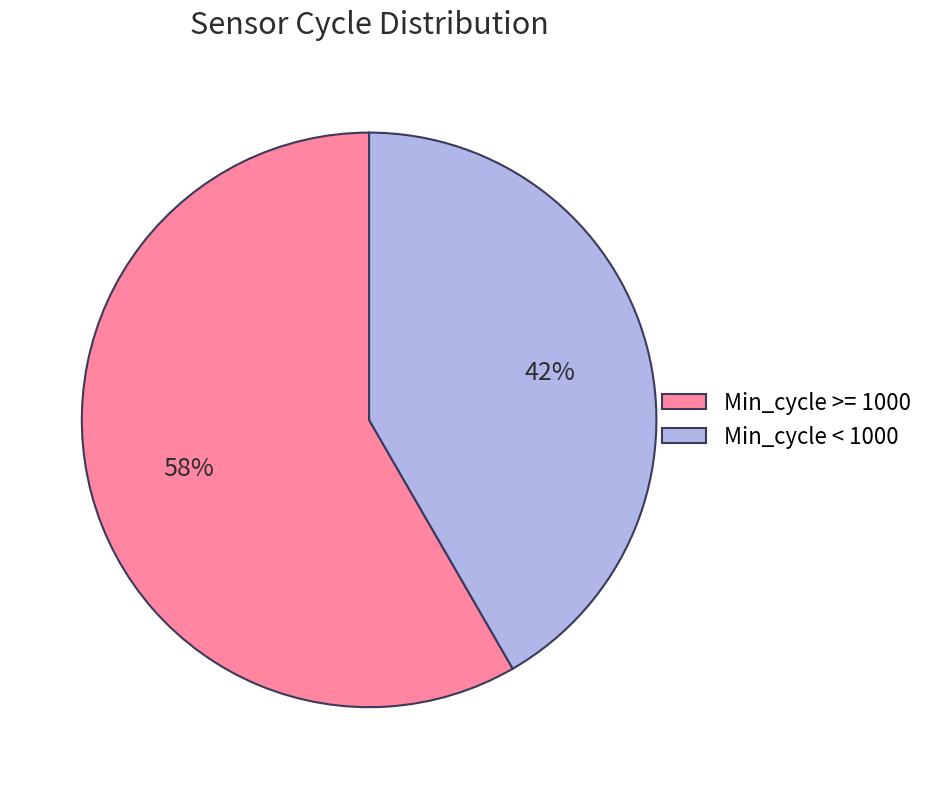

Is there a majority slice in this chart?

Yes